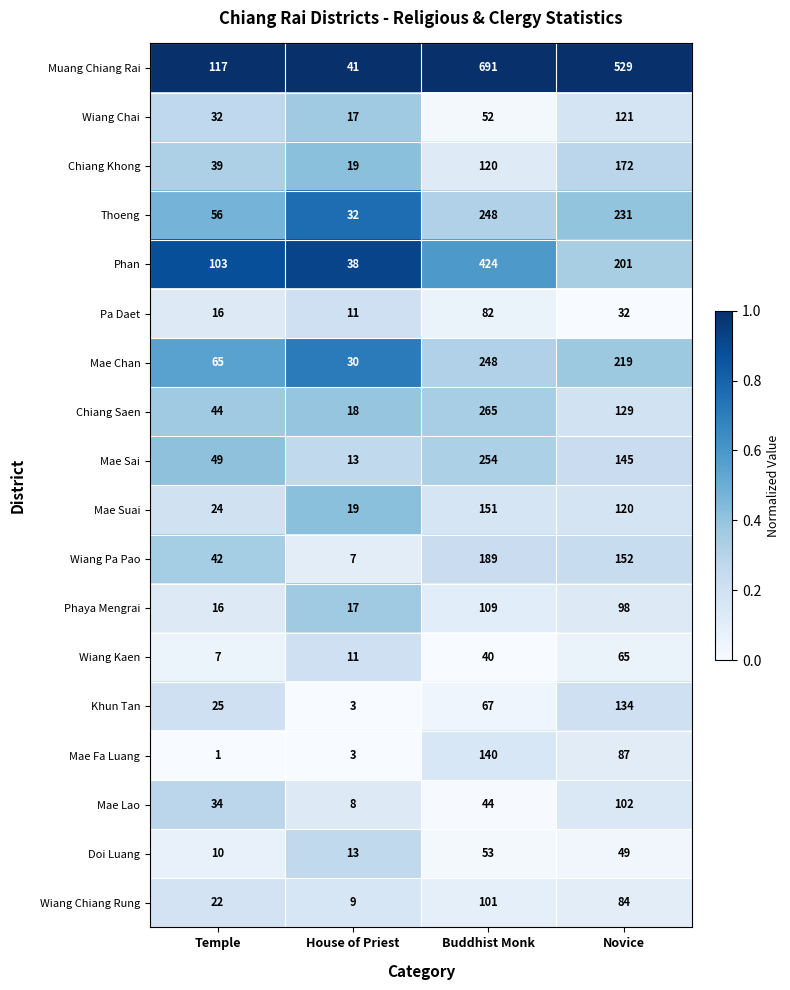

What is the sum of all Mae Lao values?

188